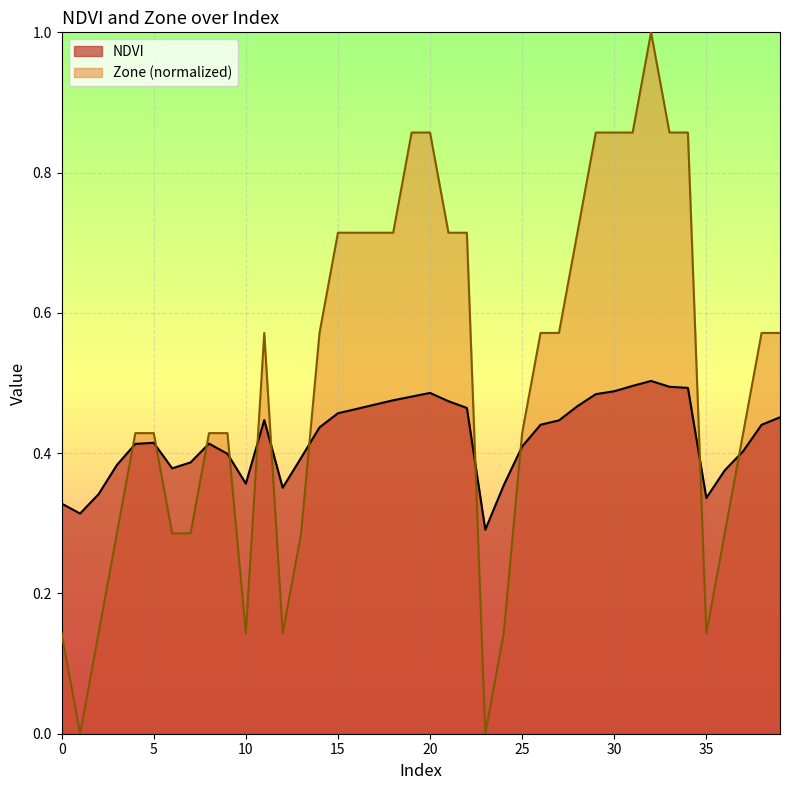

List the series in order of their overall mean, lowest first.

NDVI, Zone (normalized)